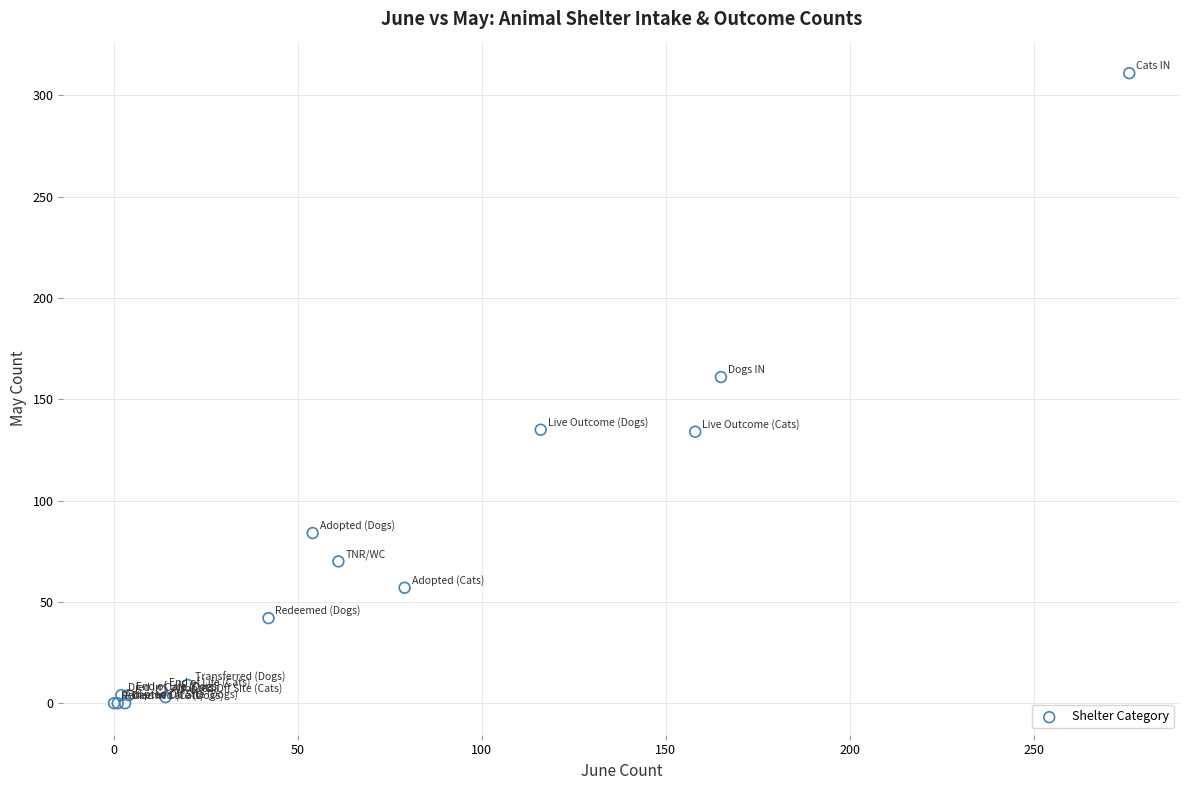

What Y value in the scatter plot is closest to 155?

161